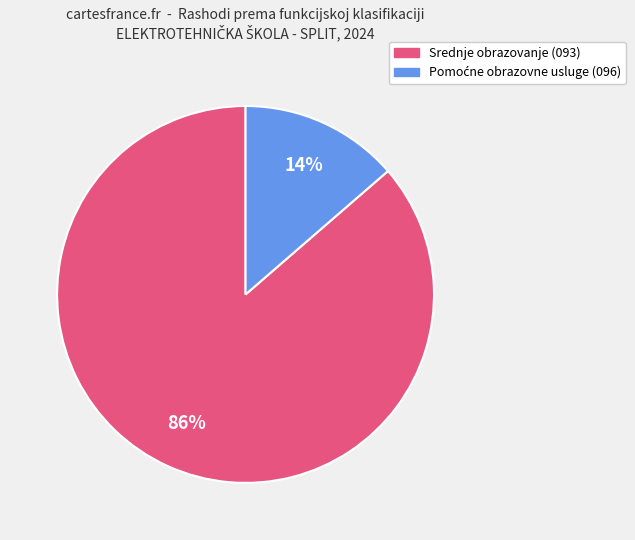

To the nearest percent, what is the average slice percentage?

50%